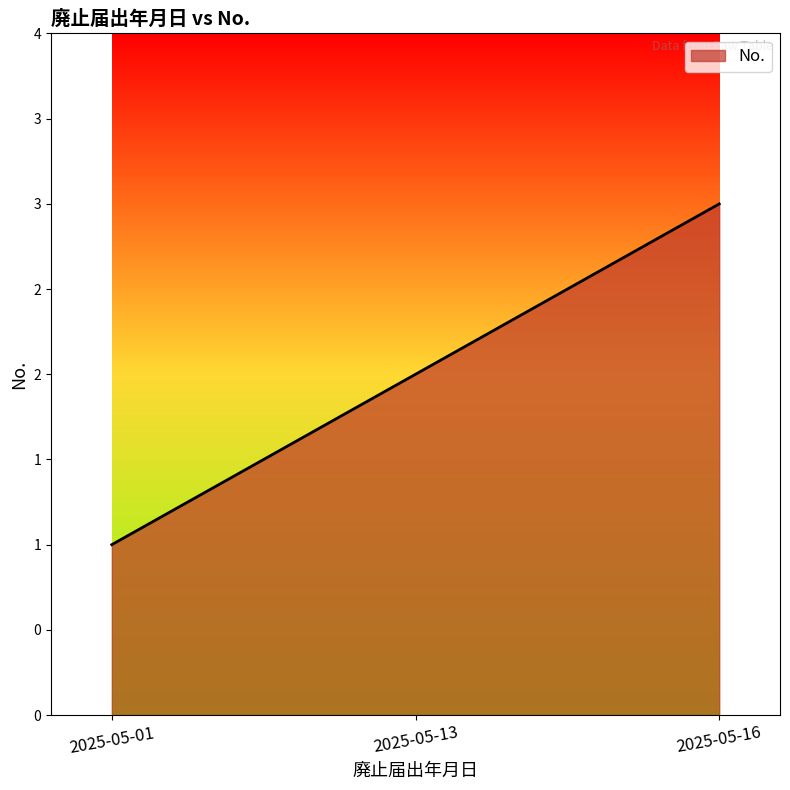

Rank the categories by value from lowest to highest.

2025-05-01, 2025-05-13, 2025-05-16